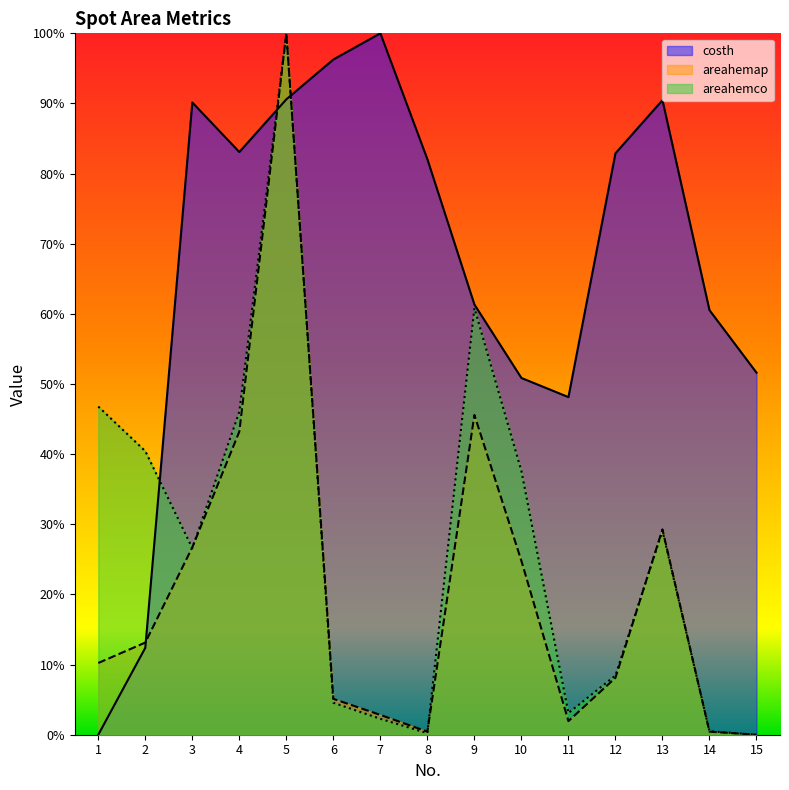

How many lines are shown in the chart?

3